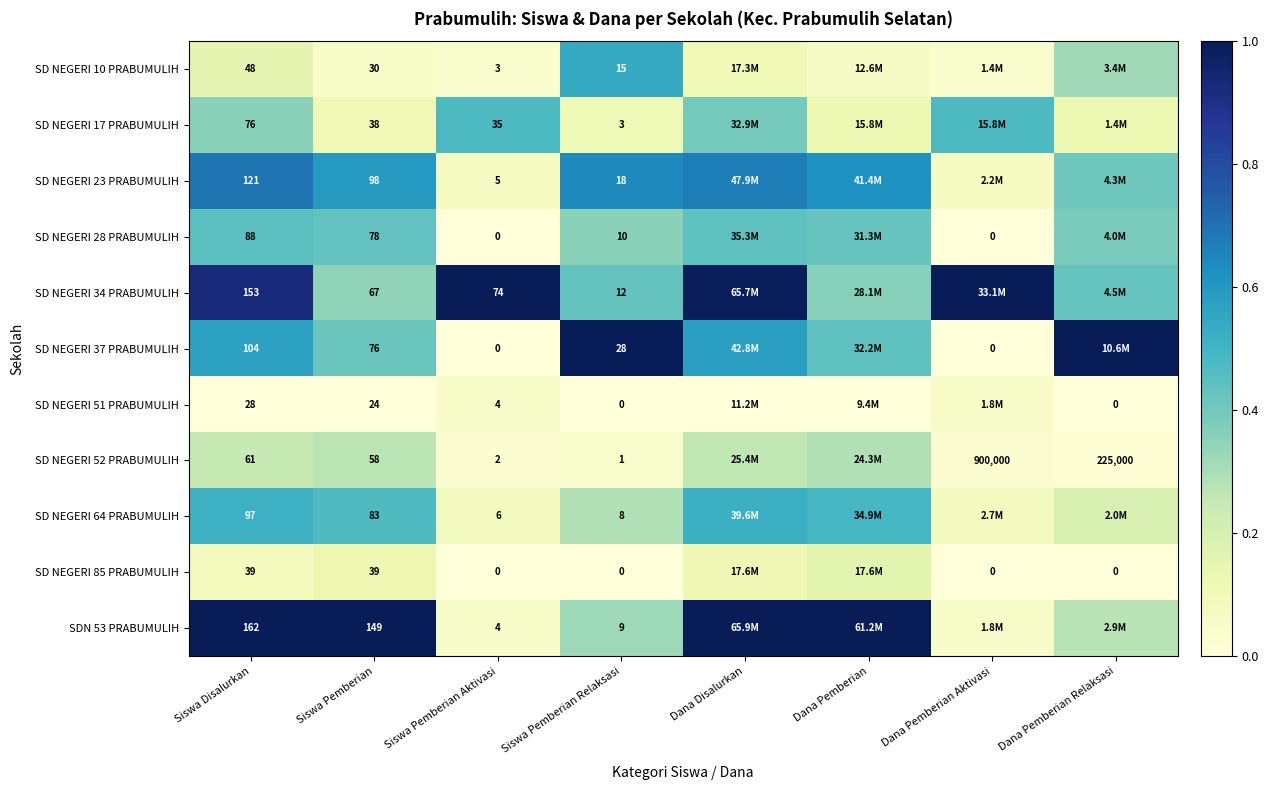

Rank the series by their maximum value, from lowest to highest.

SD NEGERI 51 PRABUMULIH, SD NEGERI 85 PRABUMULIH, SD NEGERI 52 PRABUMULIH, SD NEGERI 28 PRABUMULIH, SD NEGERI 17 PRABUMULIH, SD NEGERI 64 PRABUMULIH, SD NEGERI 10 PRABUMULIH, SD NEGERI 23 PRABUMULIH, SD NEGERI 34 PRABUMULIH, SD NEGERI 37 PRABUMULIH, SDN 53 PRABUMULIH